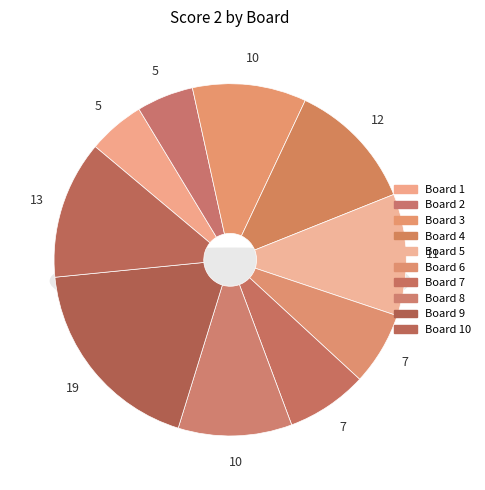

Which has a higher value, 5 or 3?

5